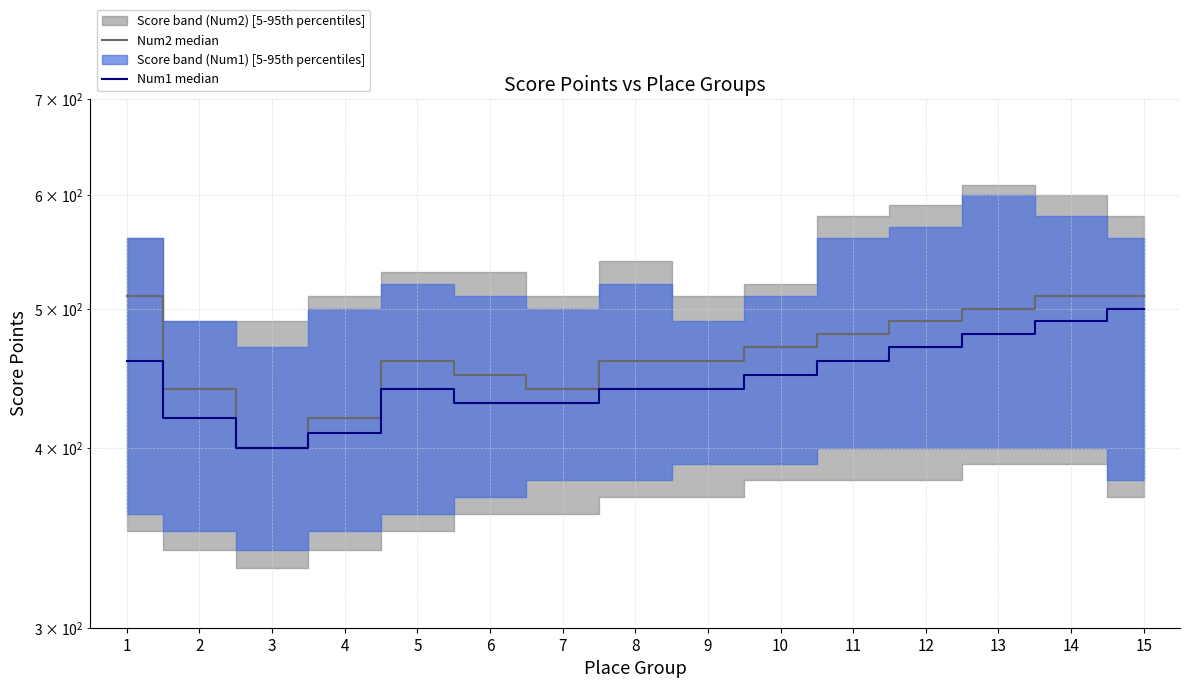

Which series has the largest total across all categories?

Num2 median